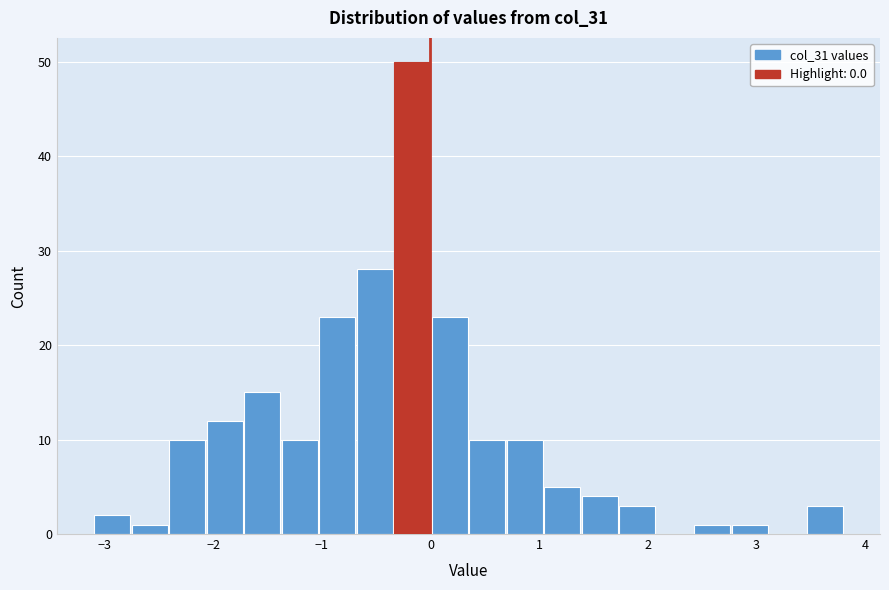

Around what value on the x-axis is the tallest bar? Give the approximate position of its centre, as read against the axis.

-0.2